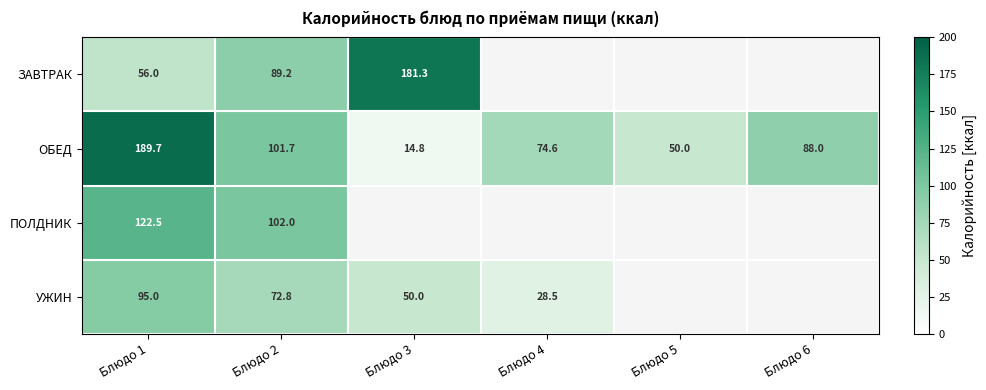

Is it true that ОБЕД equals 74.6 at Блюдо 4?

True